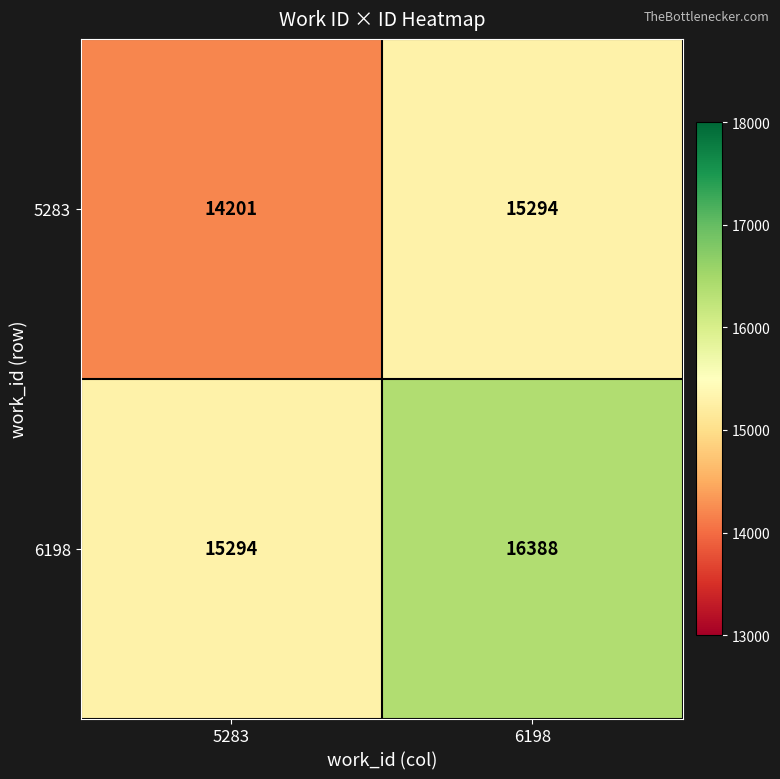

What is the minimum value shown in the chart?

14201